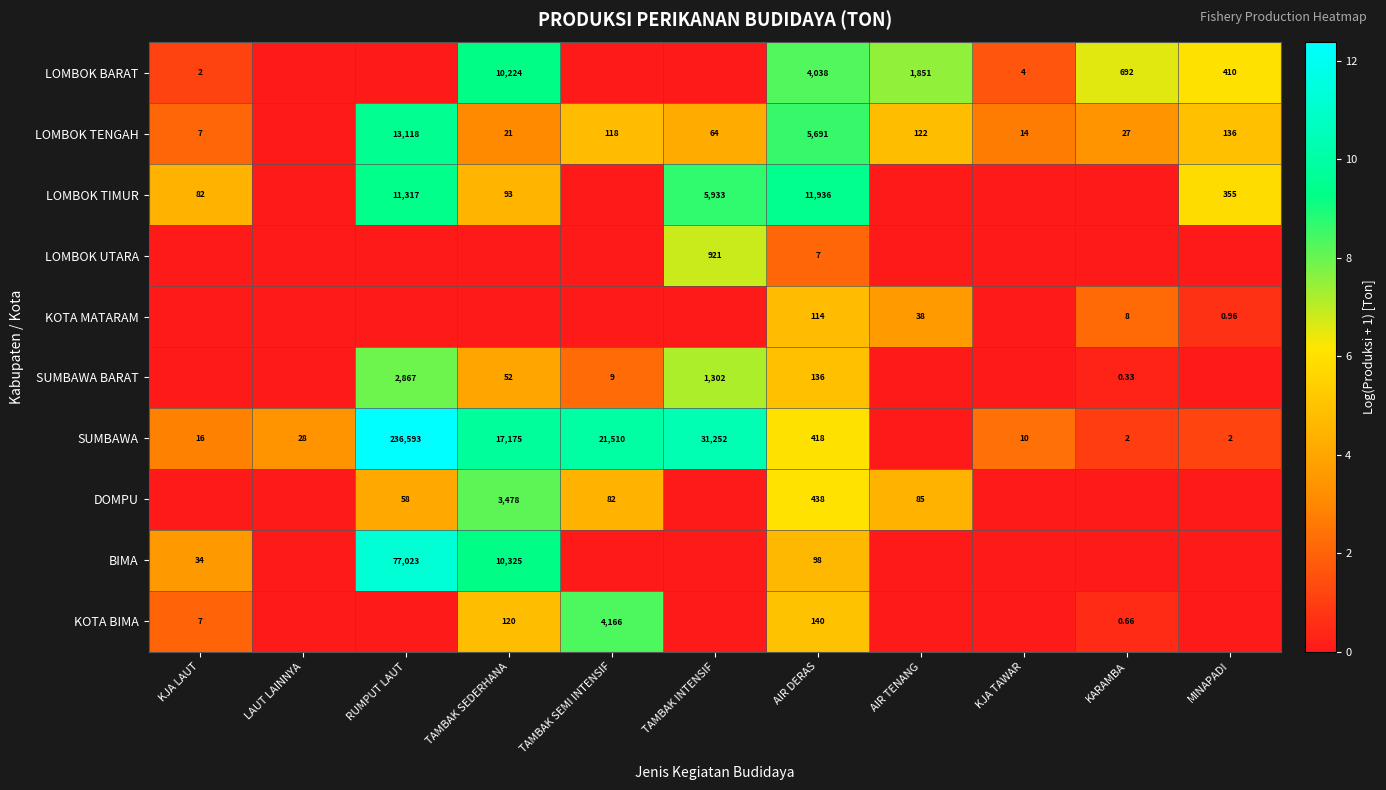

At AIR DERAS, list the series in order from smallest to largest.

LOMBOK UTARA, BIMA, KOTA MATARAM, SUMBAWA BARAT, KOTA BIMA, SUMBAWA, DOMPU, LOMBOK BARAT, LOMBOK TENGAH, LOMBOK TIMUR